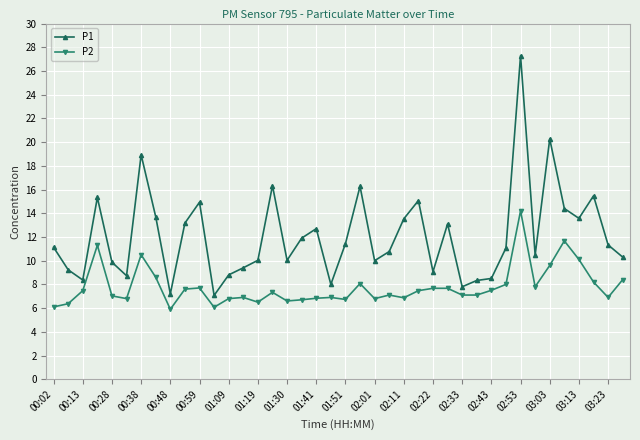

At how many categories does at least one series exceed 20?

2